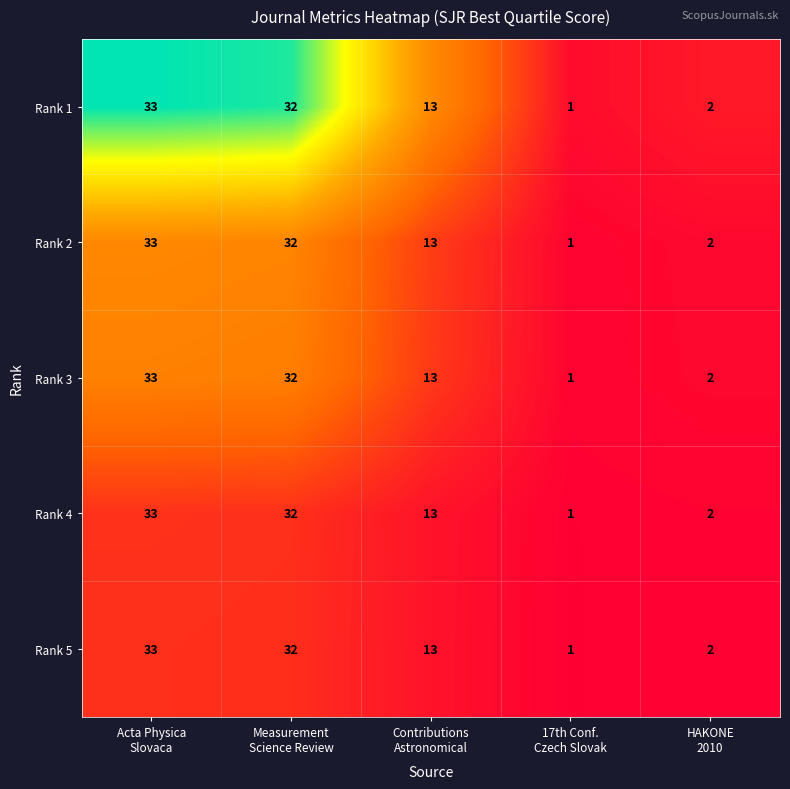

At how many categories does at least one series exceed 4?

3